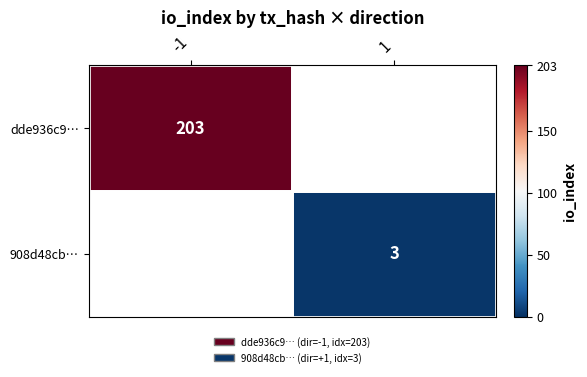

The value of 908d48cb… at 1 is 4.9. True or false?

False